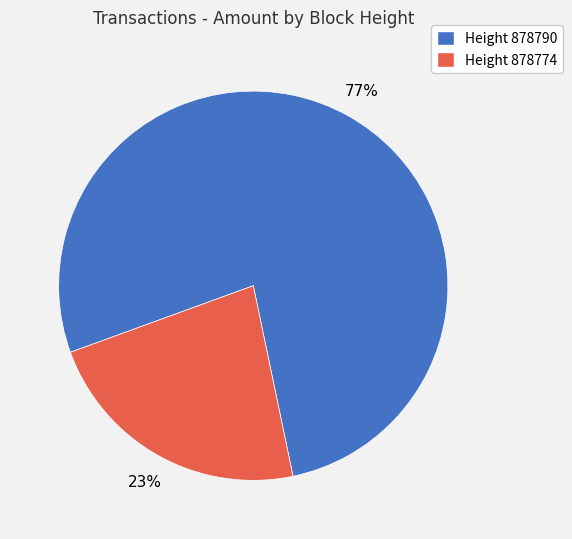

To the nearest percent, what is the average slice percentage?

50%